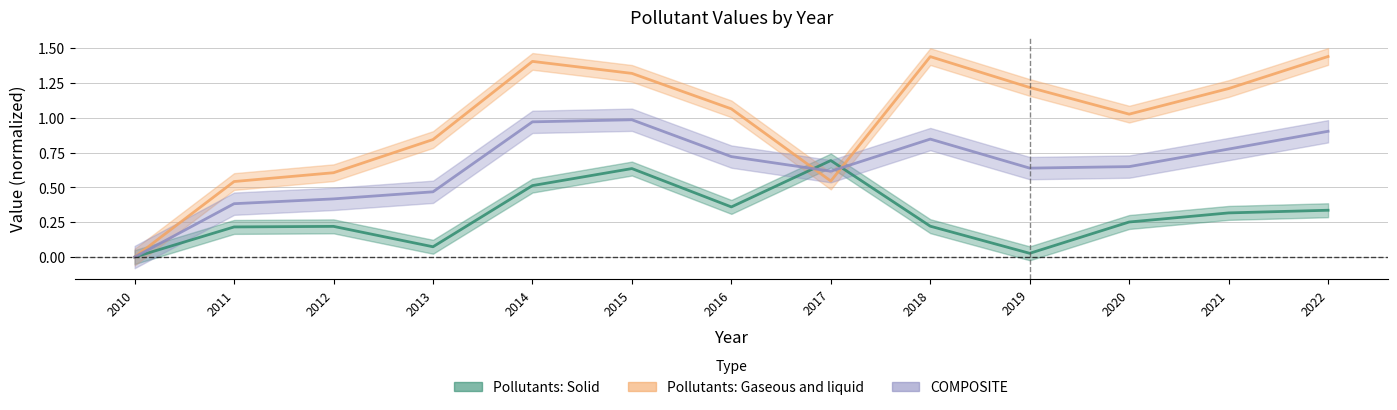

What are all the series names shown in the legend?

Pollutants: Solid, Pollutants: Gaseous and liquid, COMPOSITE